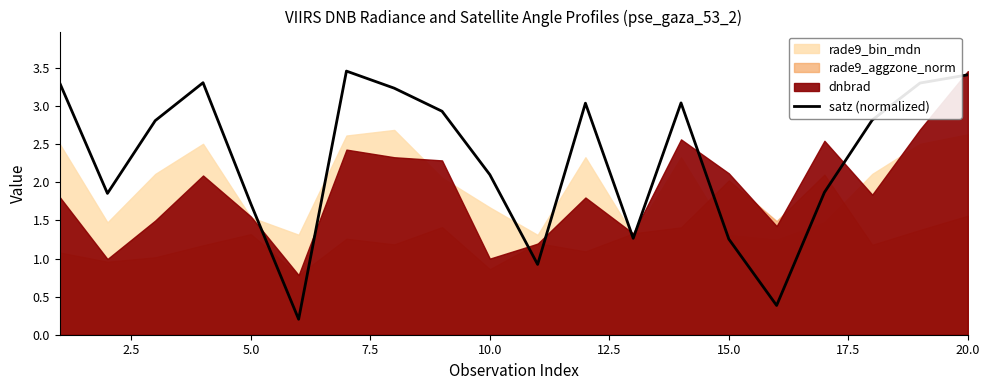

Is it true that satz (normalized) equals 2.1 at 10.0?

True